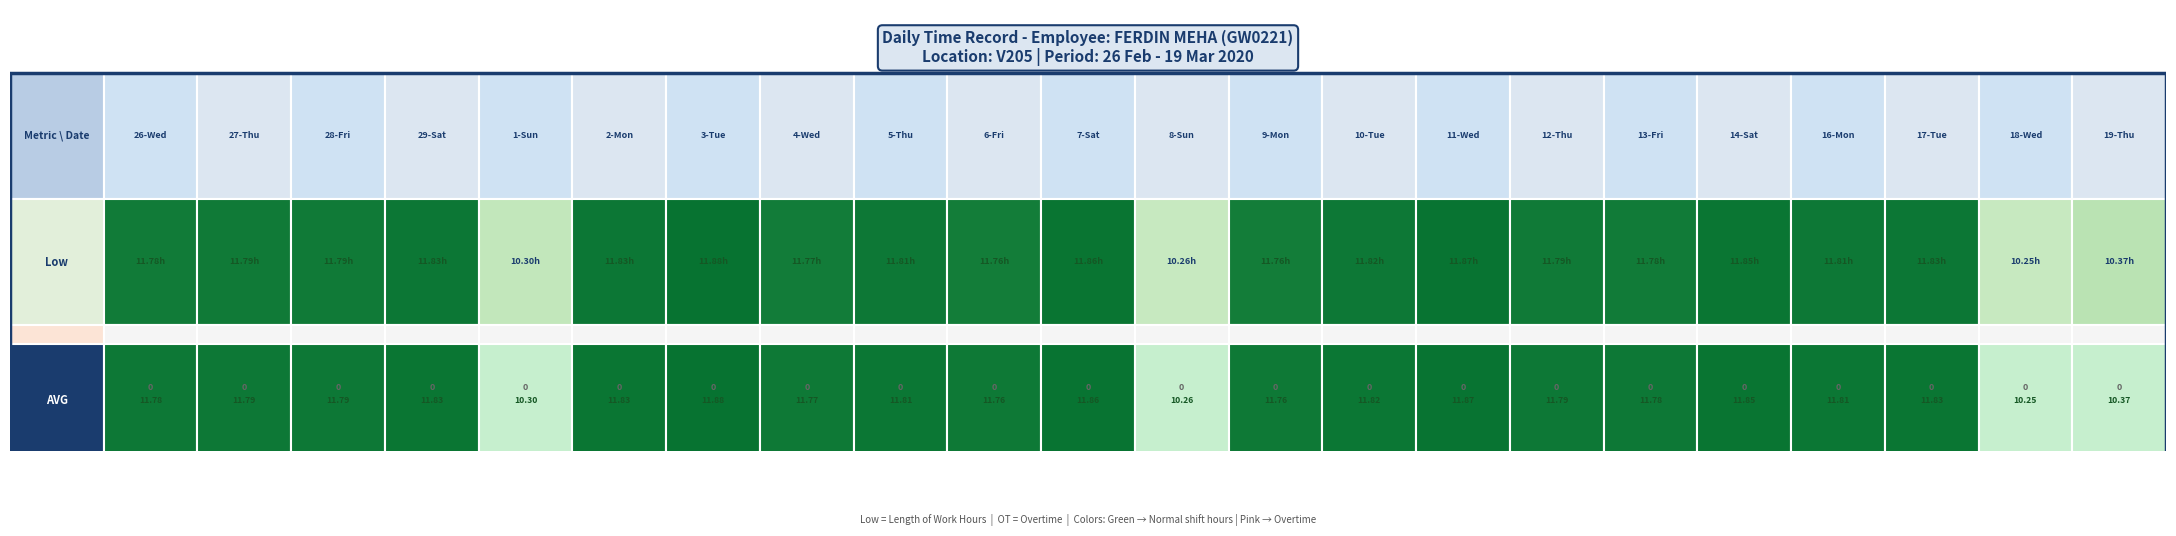

What is the approximate value of 29-Sat at Low?

11.8